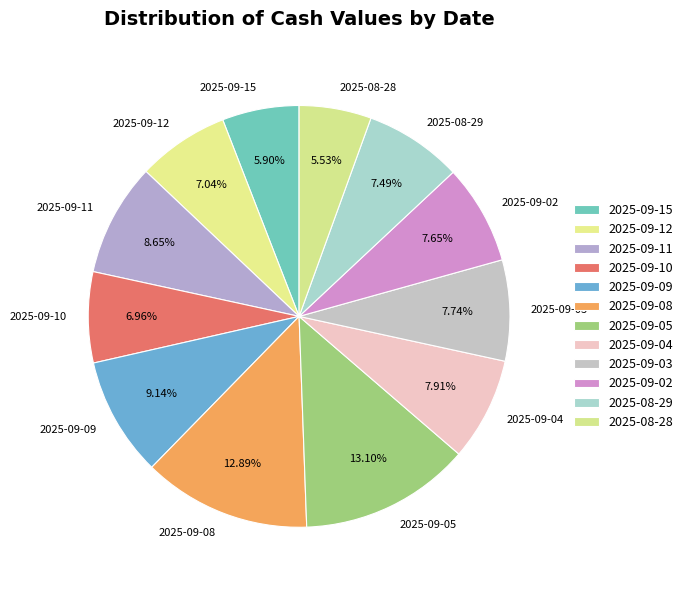

How many segments does this pie chart have?

12